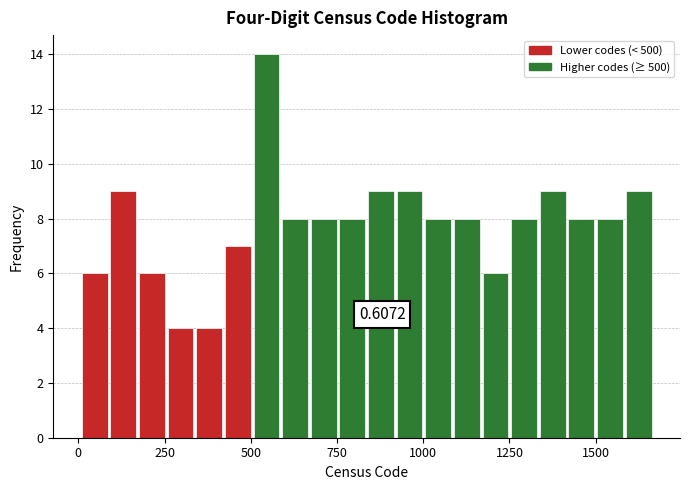

Read against the x-axis, roughly where is the centre of the tallest bar?

550